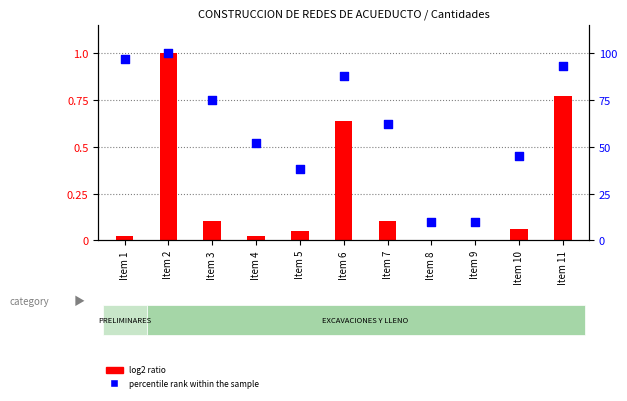

Which series has the largest total across all categories?

percentile rank within the sample